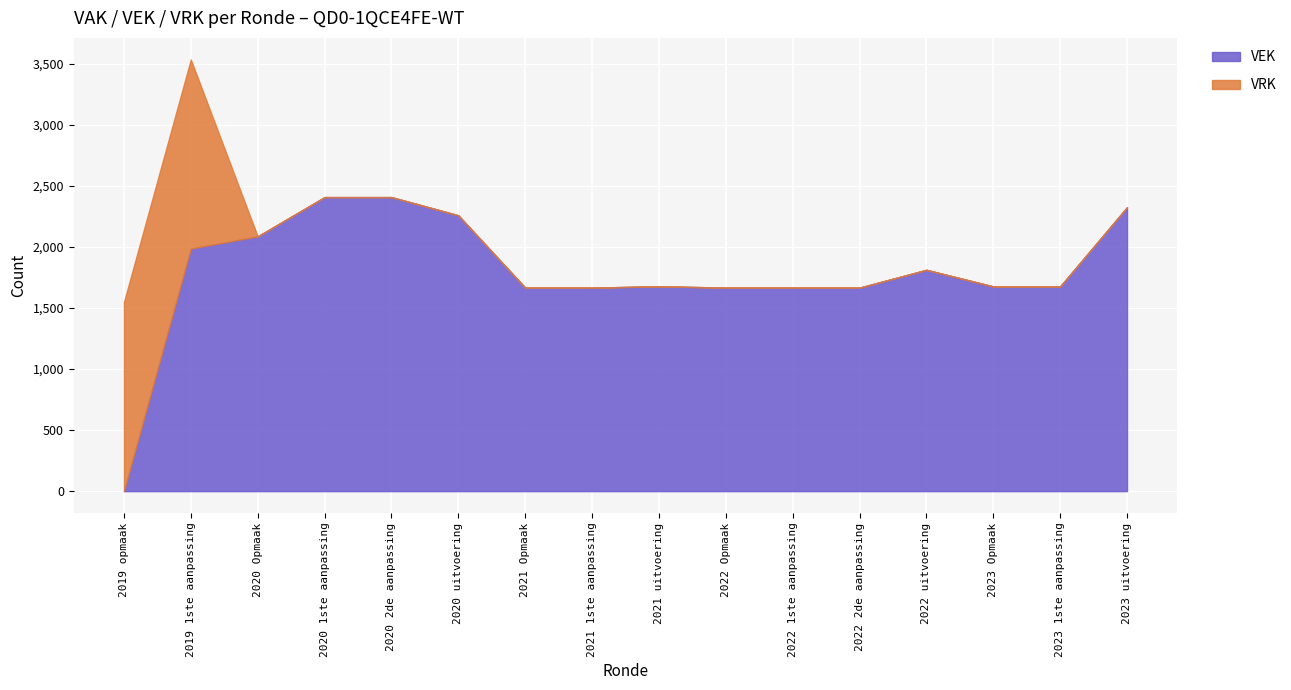

True or false: VEK has a value of 2307 at 2022 1ste aanpassing.

False